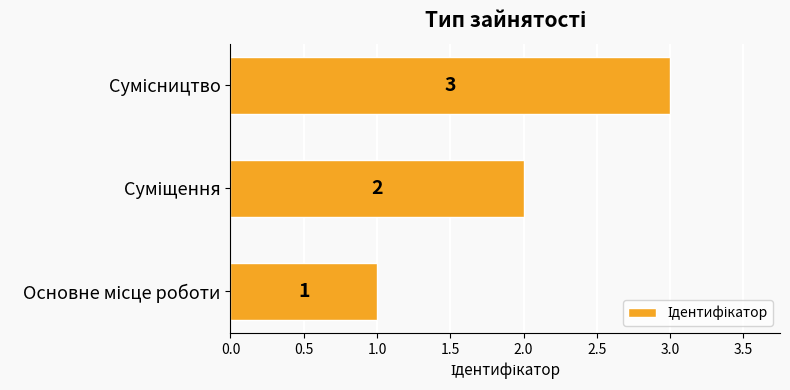

How many values are between 1 and 3?

3